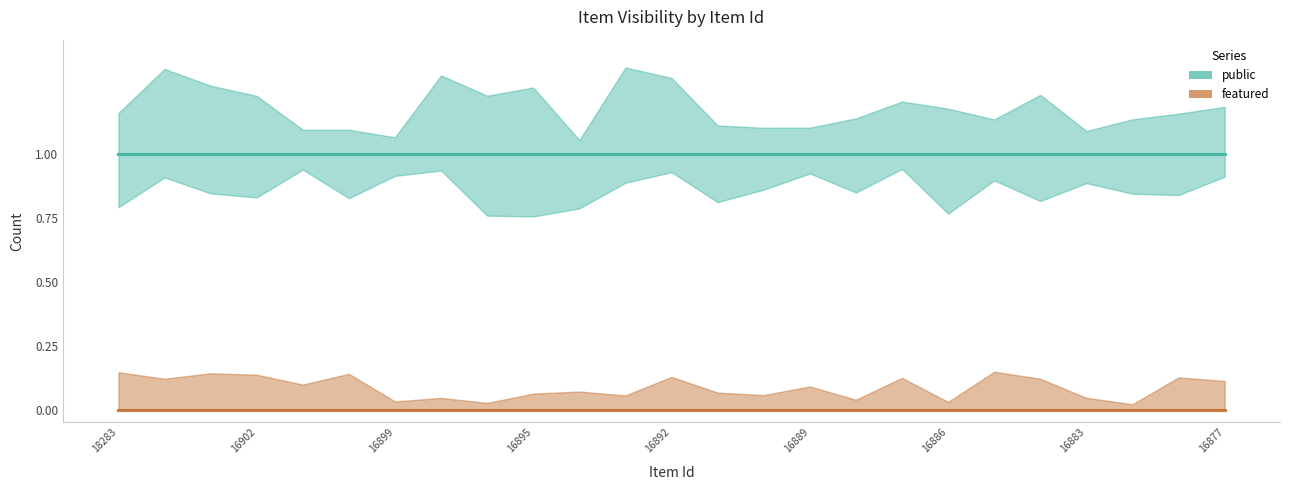

Which series has the largest total across all categories?

public